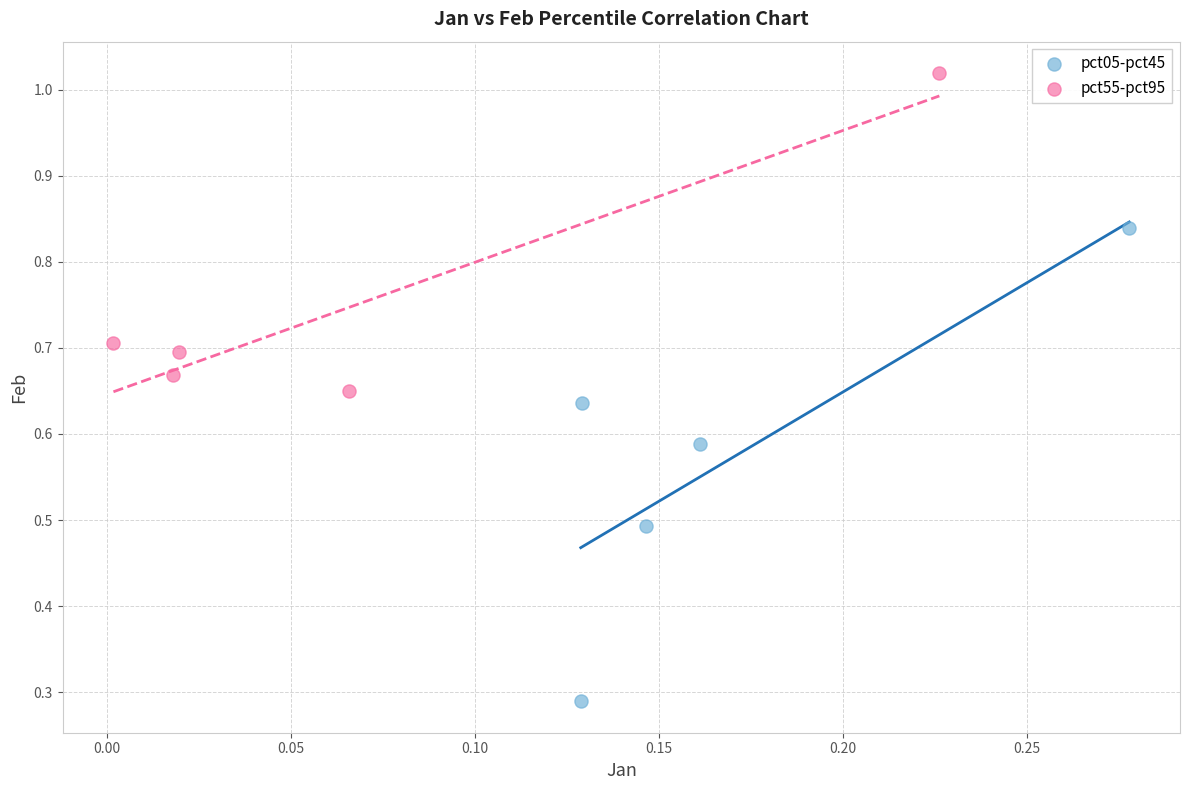

Which series reaches the maximum Y coordinate?

pct55-pct95